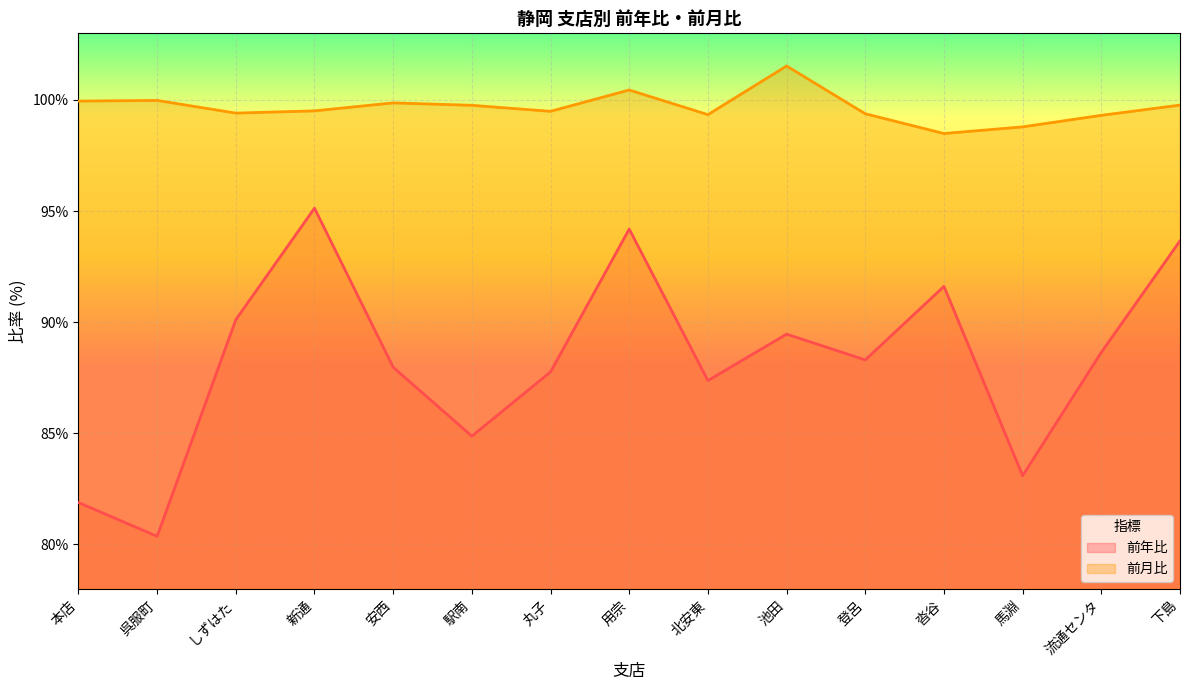

True or false: 前月比 and 前年比 intersect in this chart.

False